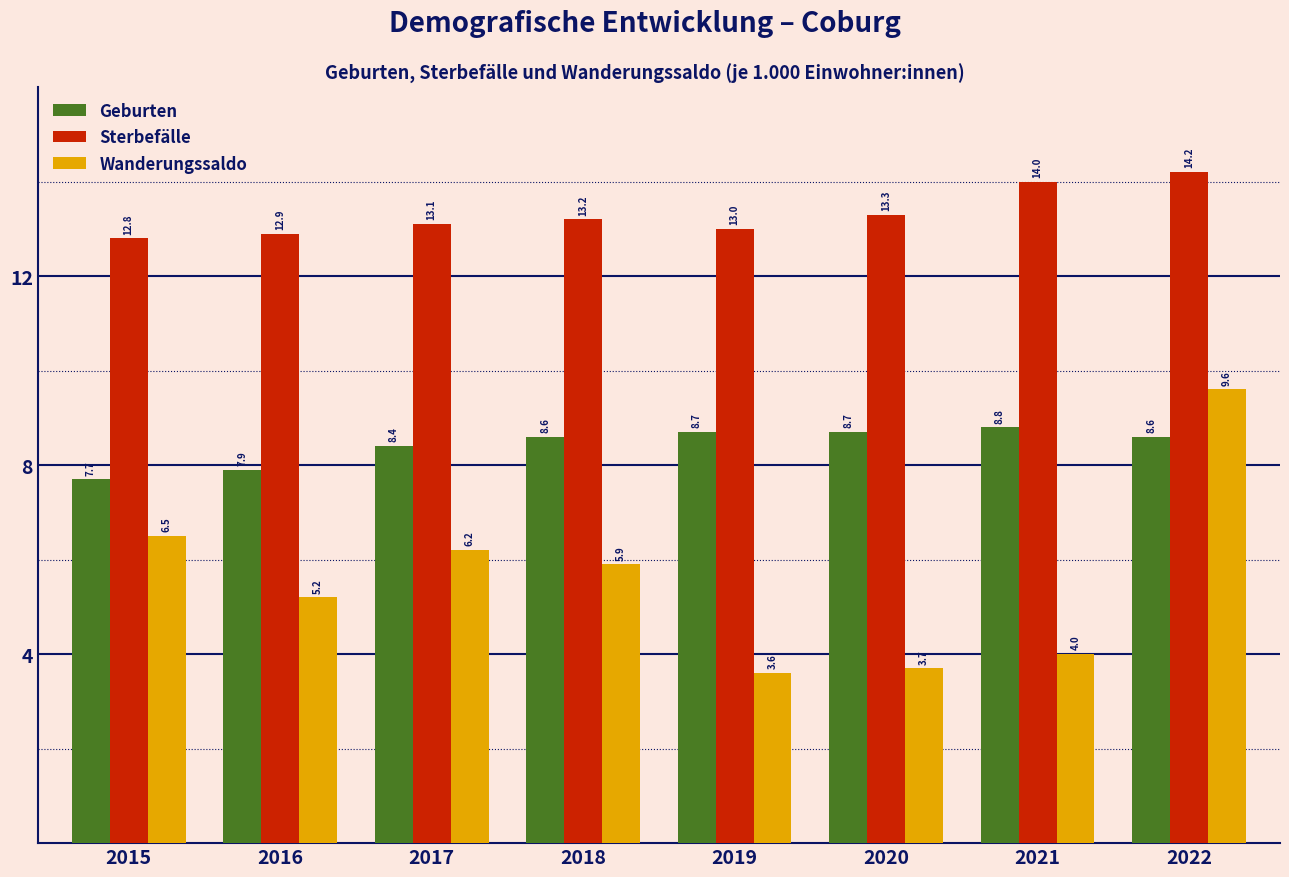

Reading left to right, extract all data points from this chart.

Geburten: 7.7	7.9	8.4	8.6	8.7	8.7	8.8	8.6
Sterbefälle: 12.8	12.9	13.1	13.2	13.0	13.3	14.0	14.2
Wanderungssaldo: 6.5	5.2	6.2	5.9	3.6	3.7	4.0	9.6